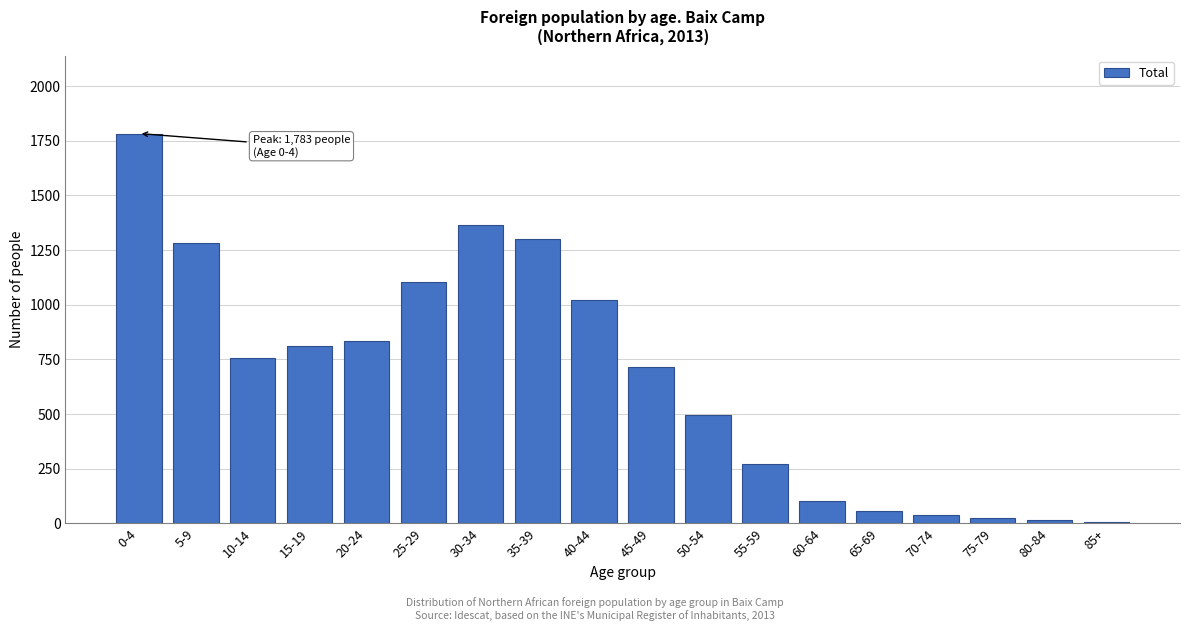

Reading left to right, extract all data points from this chart.

1783	1281	756	812	834	1106	1363	1299	1024	717	497	271	102	57	40	27	17	8